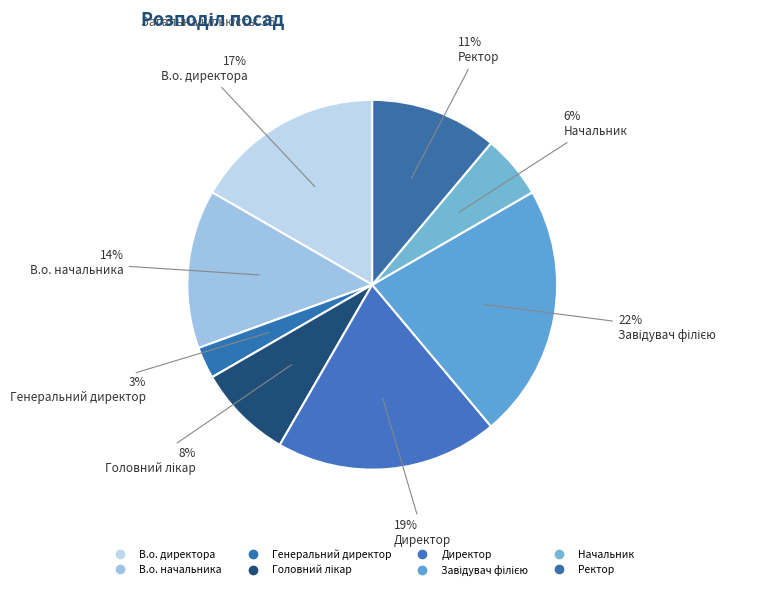

What percentage is NOT represented by Ректор?

88.9%